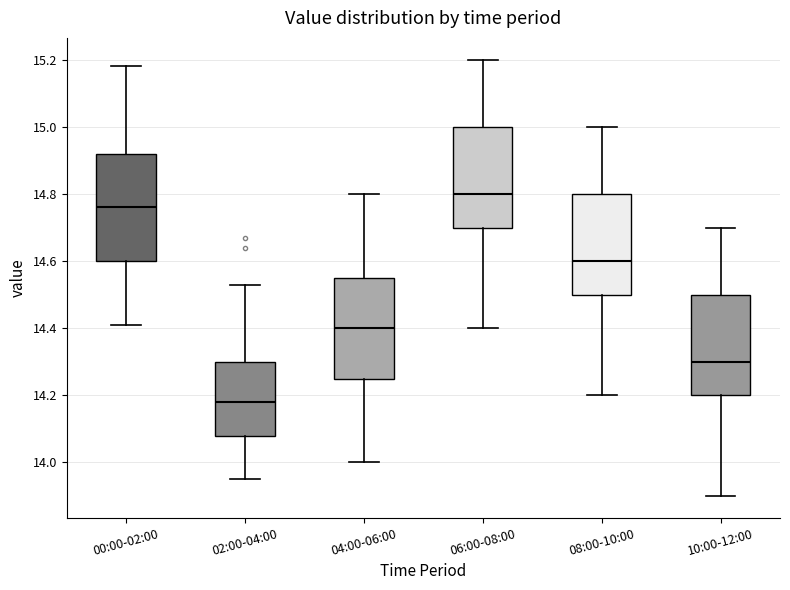

Which box has the lowest median line?

02:00-04:00